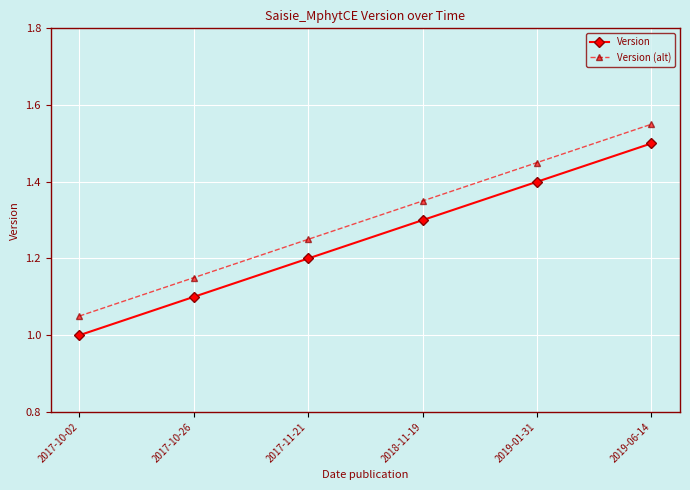

True or false: Version (alt) and Version intersect in this chart.

False